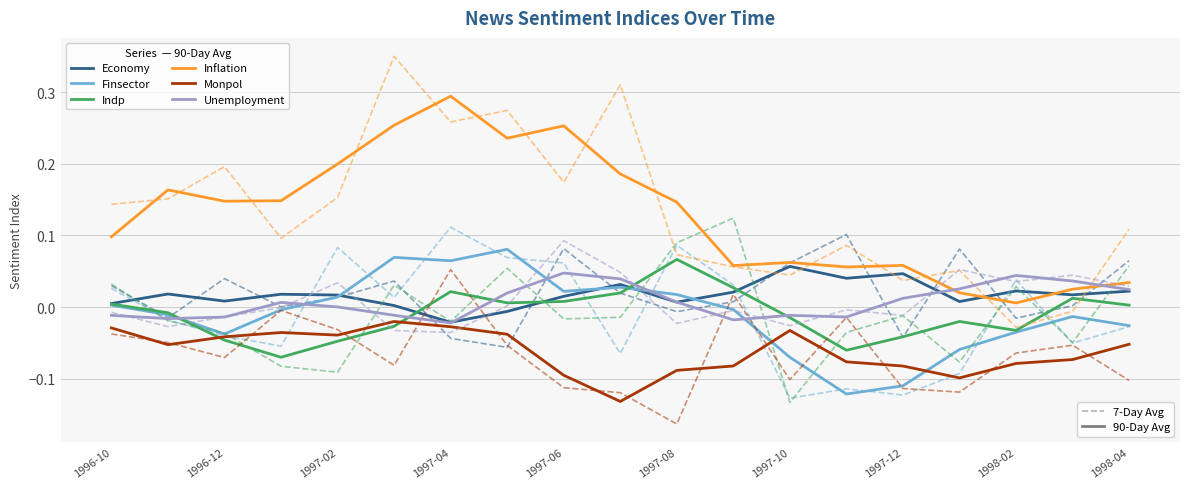

What is the difference between the second highest and minimum values in the Monpol series?

0.1